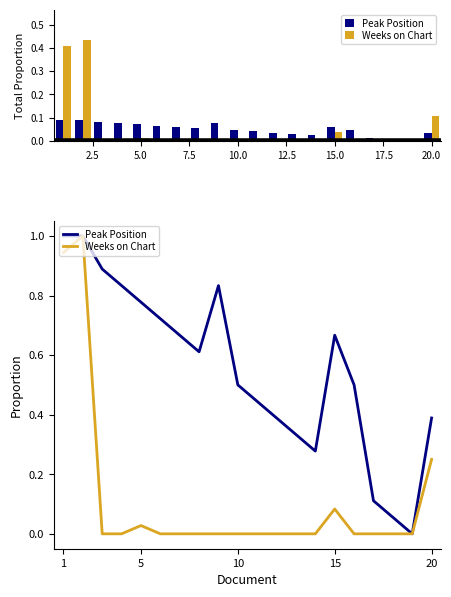

How many bars are there in total?

40